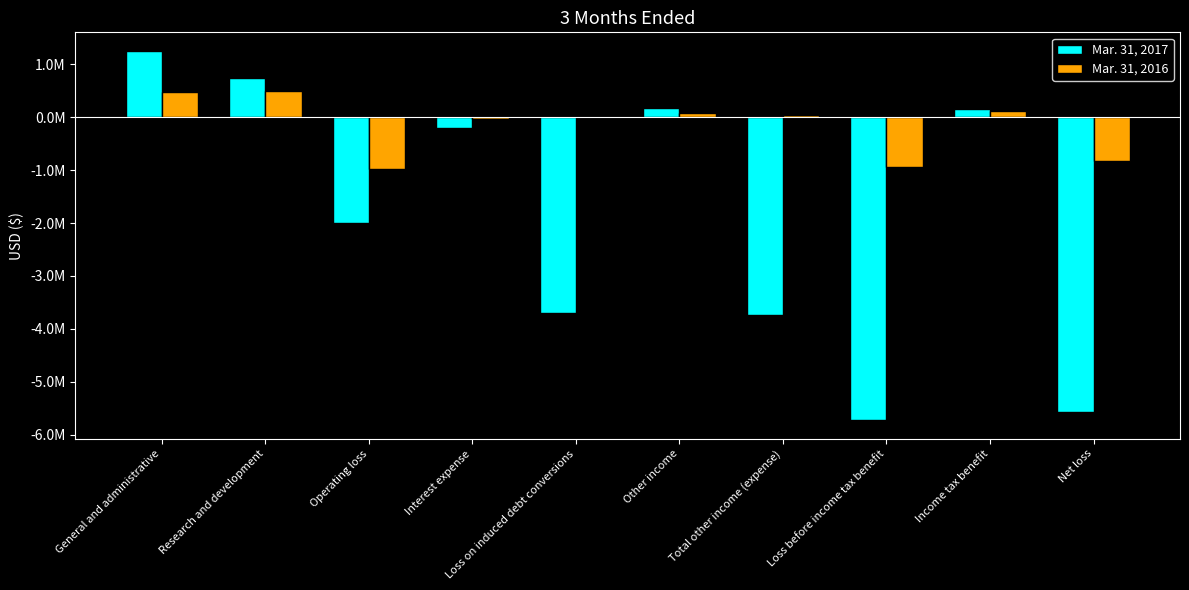

List the series in order of their peak value, lowest first.

Mar. 31, 2016, Mar. 31, 2017